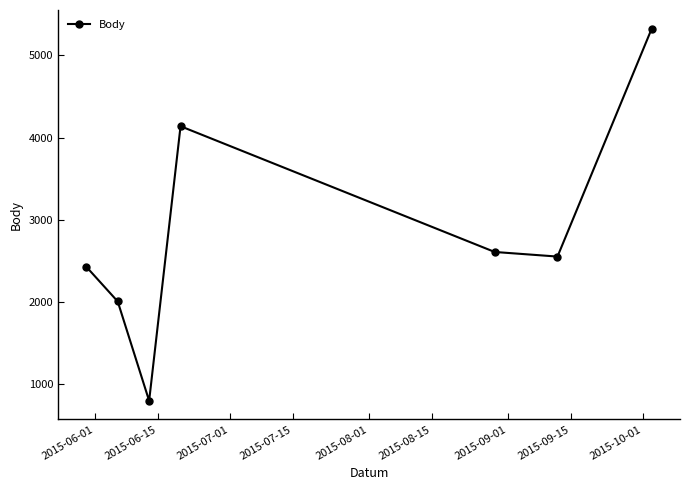

How many data points does each series have?

7